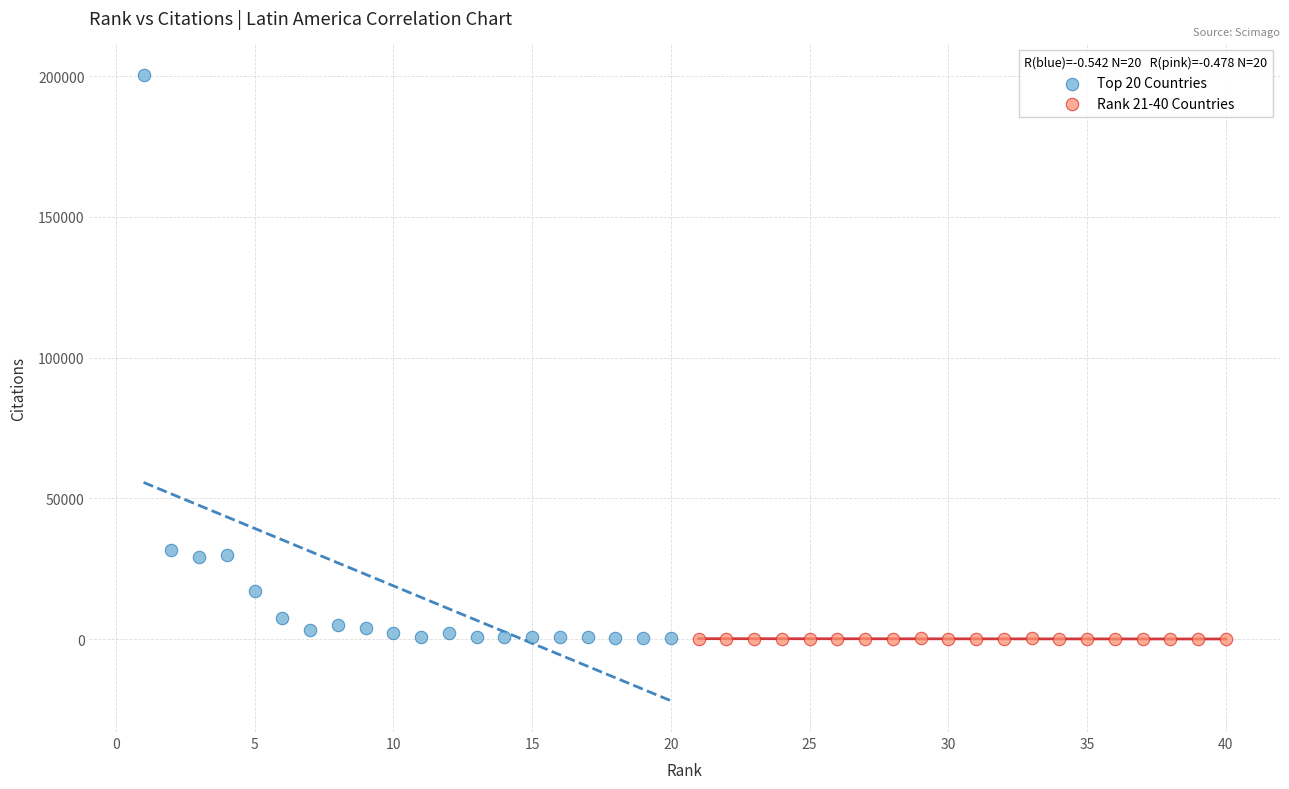

Which series has the largest Y range (max minus min)?

Top 20 Countries